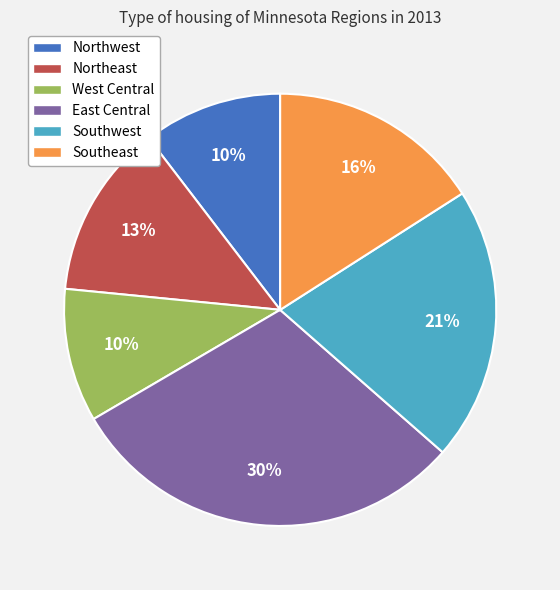

True or false: Northwest accounts for 10% of the total.

True